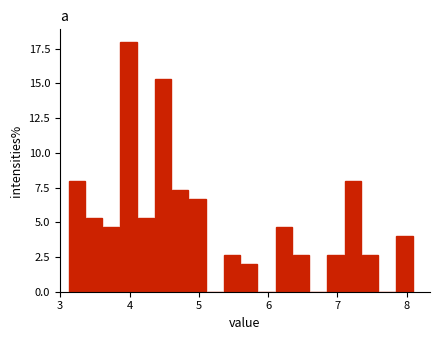

Read against the x-axis, roughly where is the centre of the tallest bar?

4.0